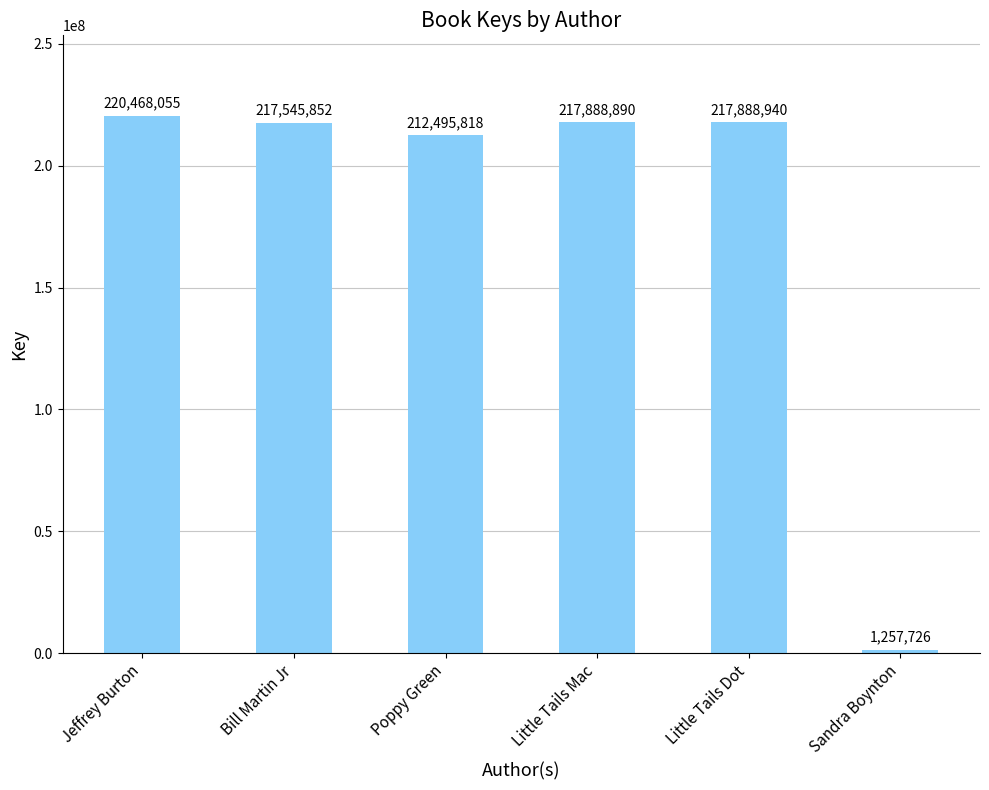

Rank the categories by value from lowest to highest.

Sandra Boynton, Poppy Green, Bill Martin Jr, Little Tails Mac, Little Tails Dot, Jeffrey Burton